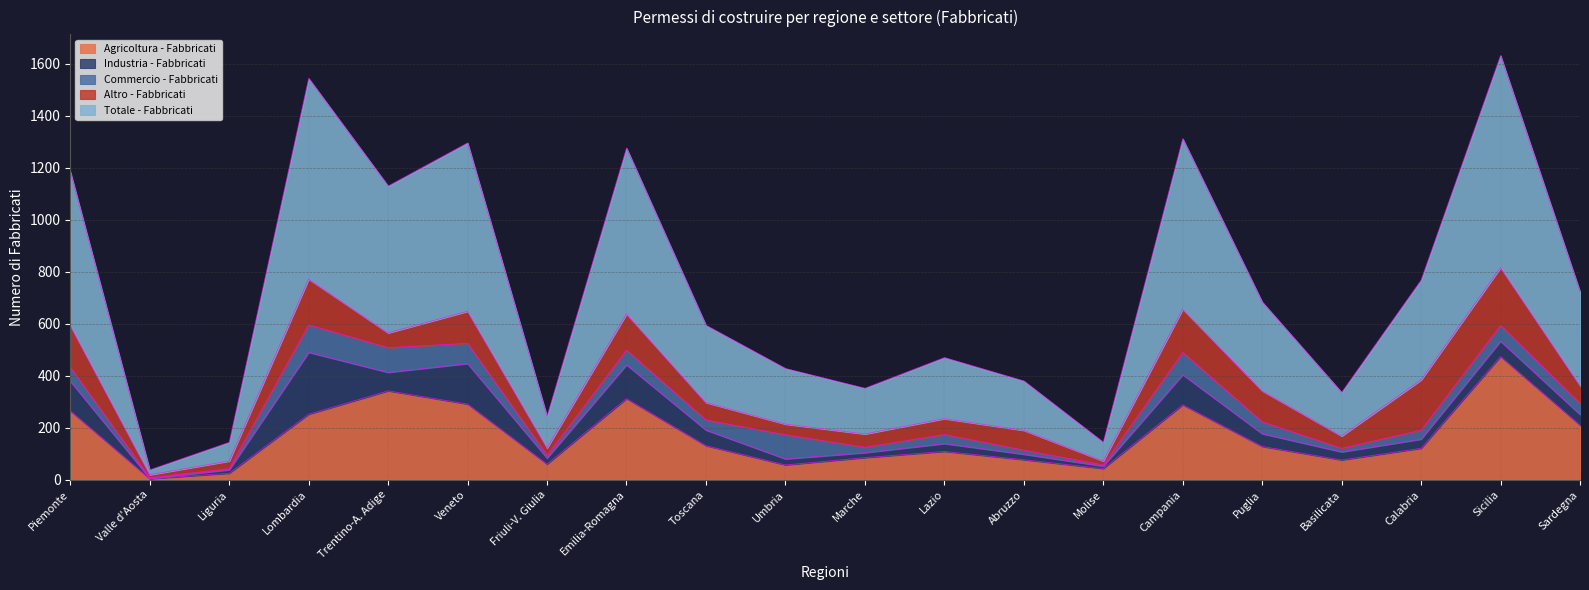

Is the value of Industria - Fabbricati at Sardegna greater than the value of Commercio - Fabbricati at Puglia?

No